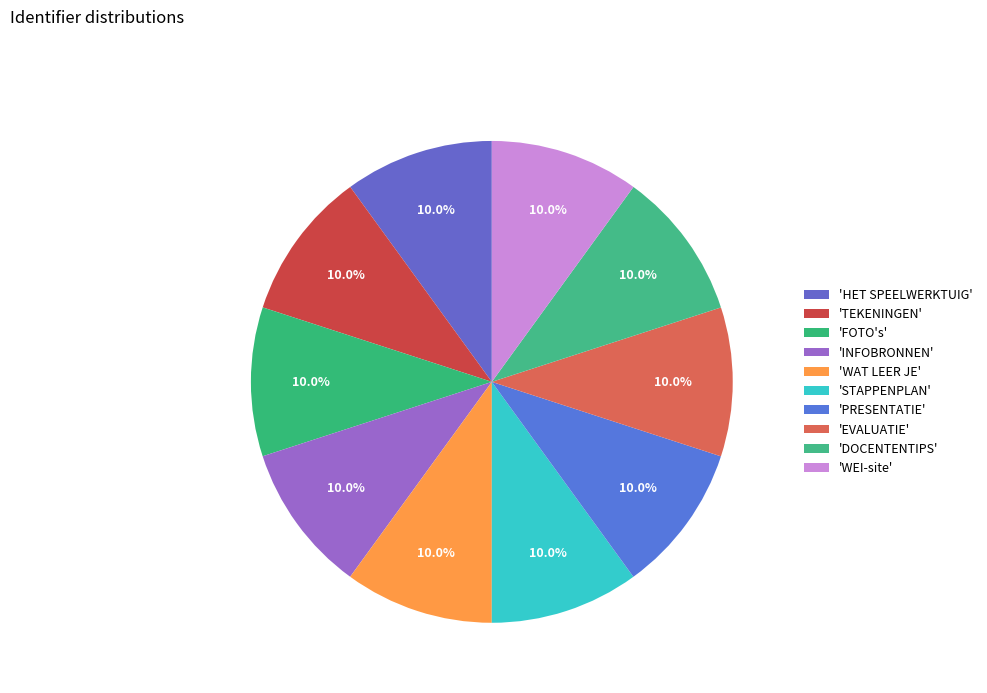

To the nearest percent, what is the average slice percentage?

10%